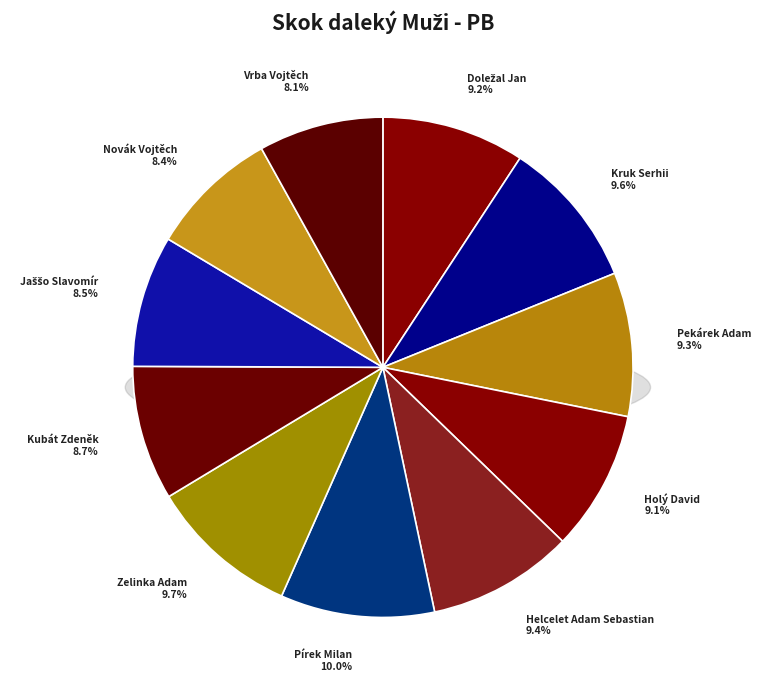

Which category has the smallest portion of the pie?

Vrba Vojtěch